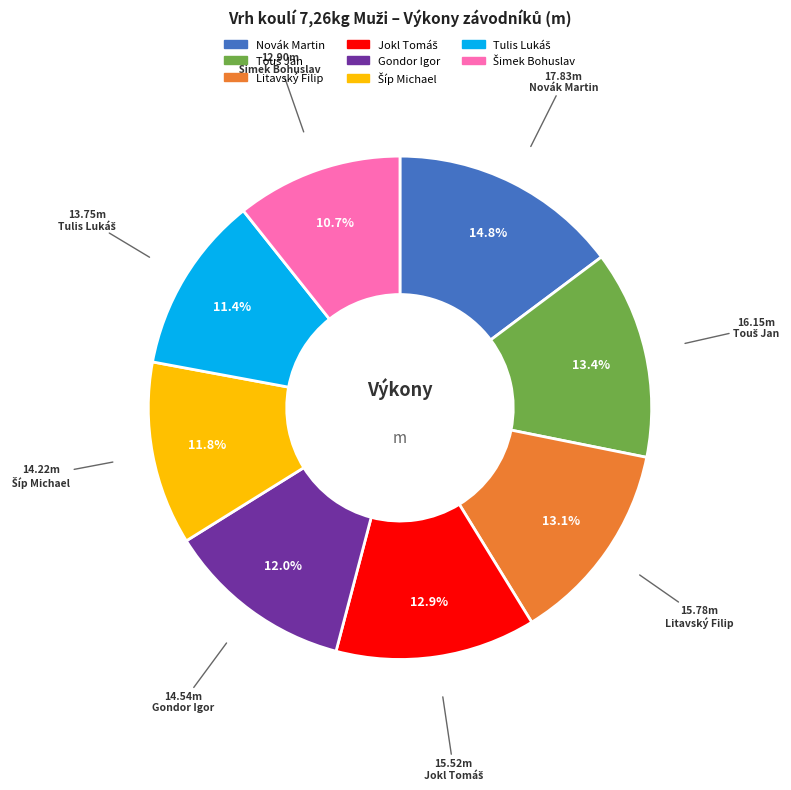

To the nearest percent, what is the average slice percentage?

12%